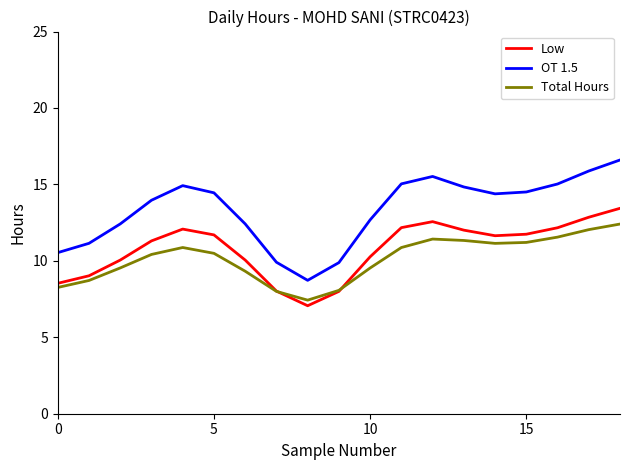

How many interior local valleys does the OT 1.5 series have?

2